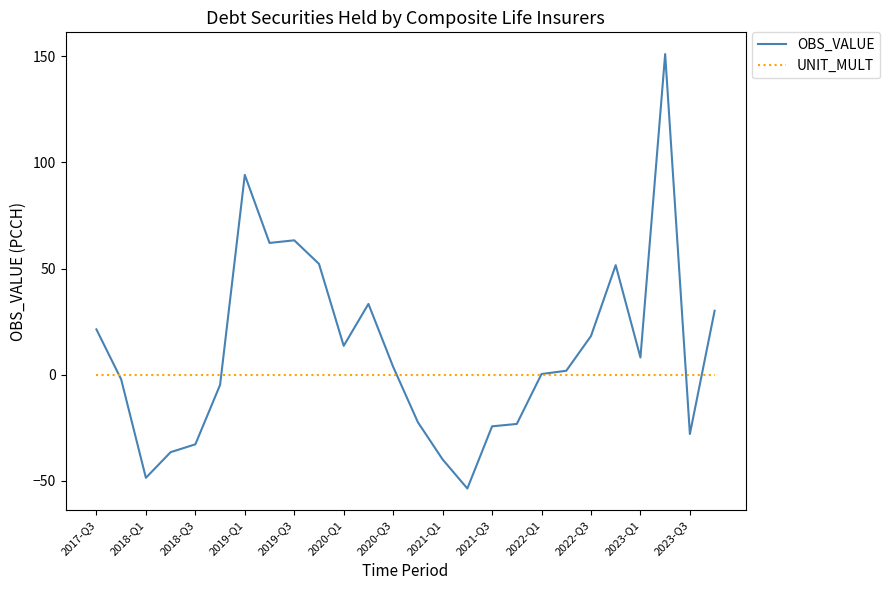

Which series has the widest spread of values?

OBS_VALUE